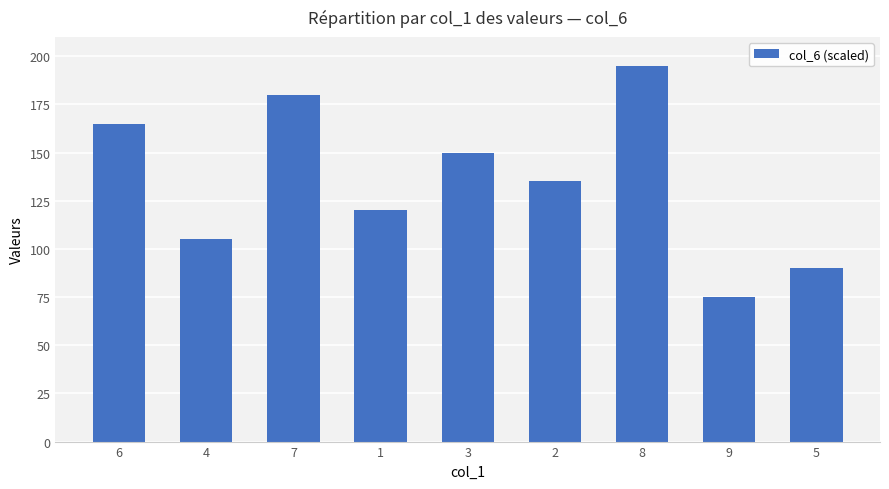

The value at 5 is 155. True or false?

False